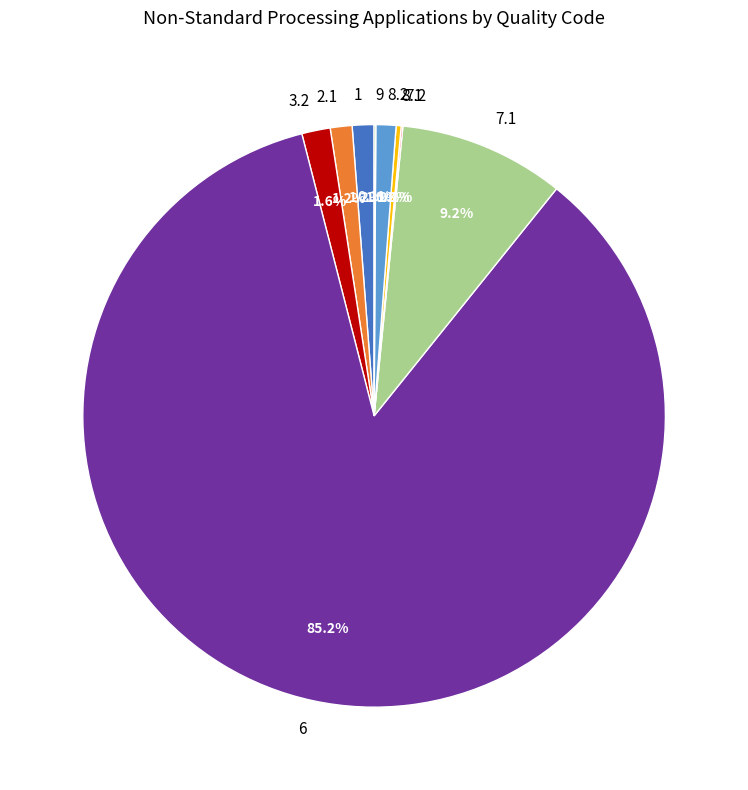

Is the sum of 2.1 and 8.1 greater than half?

No